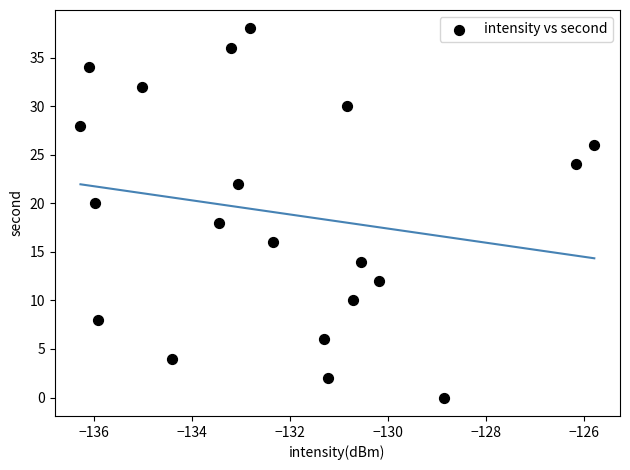

What is the range of Y values (max minus min)?

38